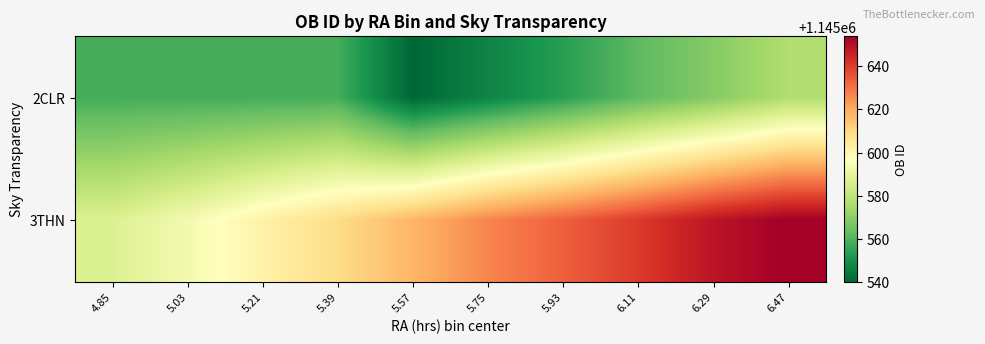

Rank the series by their average value, from highest to lowest.

3THN, 2CLR